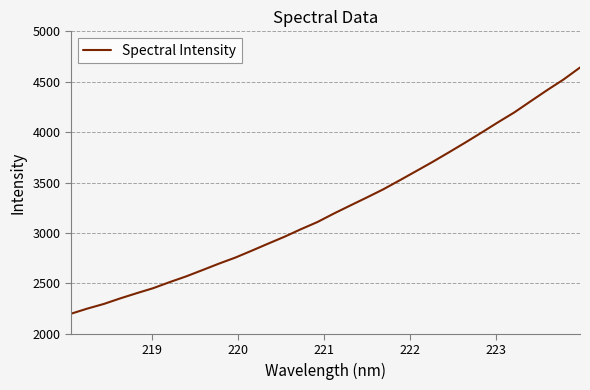

What is the minimum value shown in the chart?

2199.0